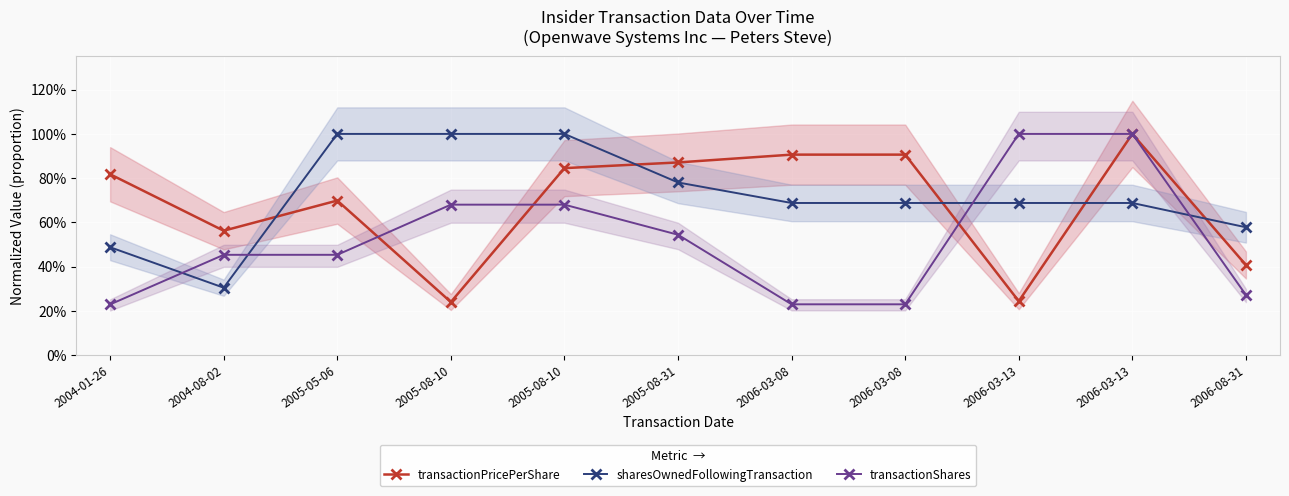

Which series ends up on top after the final intersection of sharesOwnedFollowingTransaction and transactionShares?

sharesOwnedFollowingTransaction